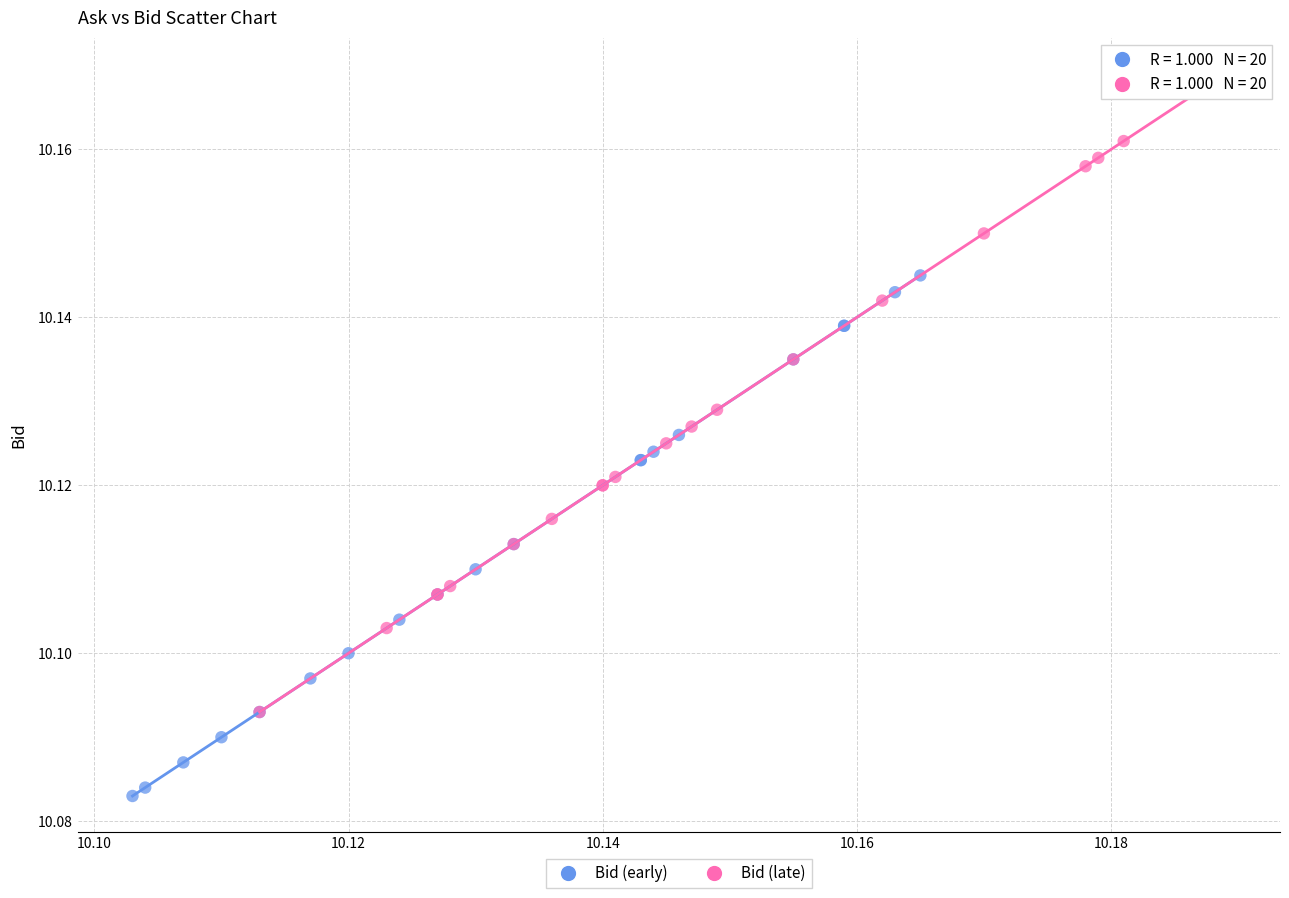

Which series contains the highest Y value?

Bid (late)